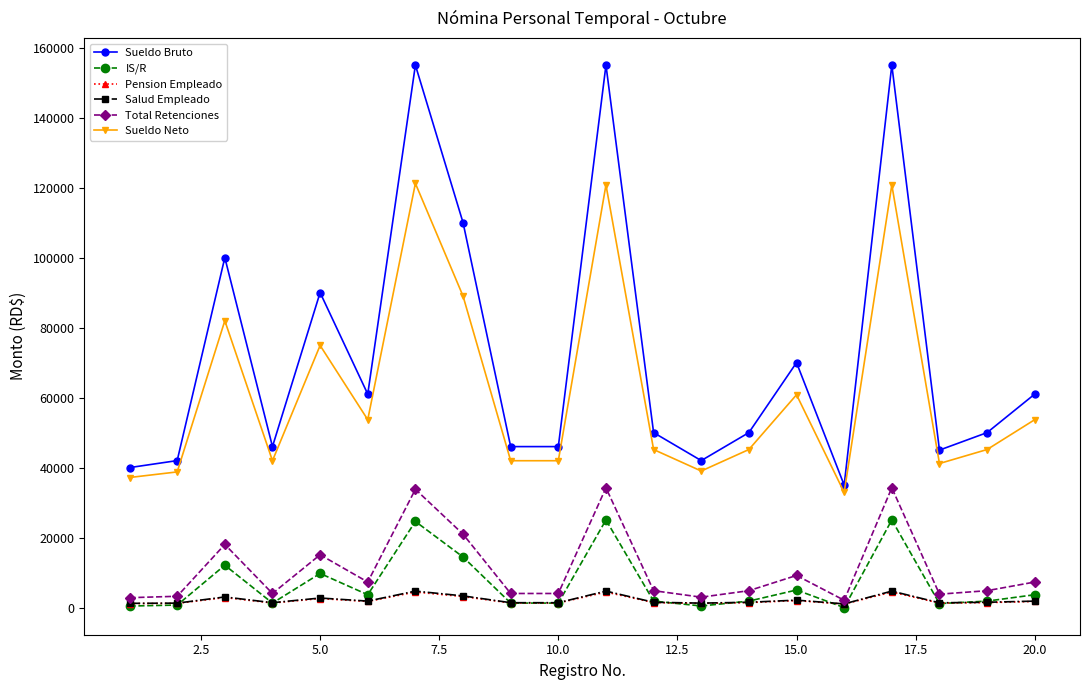

Count the number of categories in the chart.

20